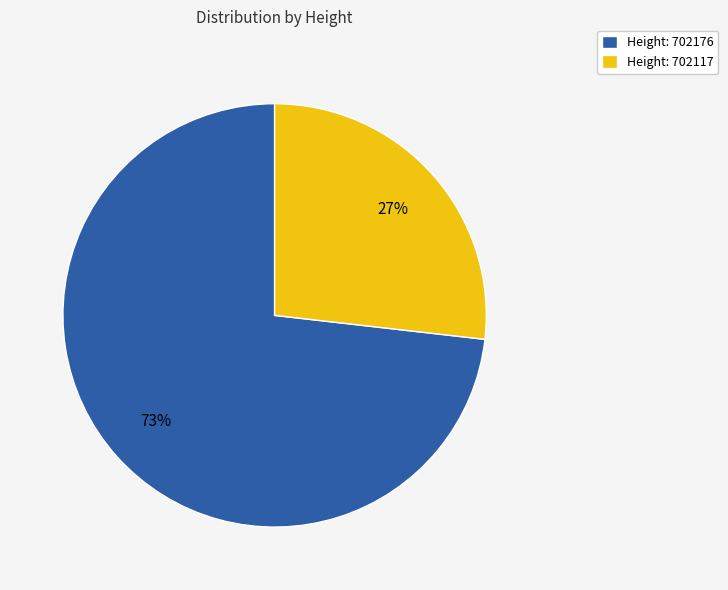

True or false: Height: 702117 accounts for 34% of the total.

False